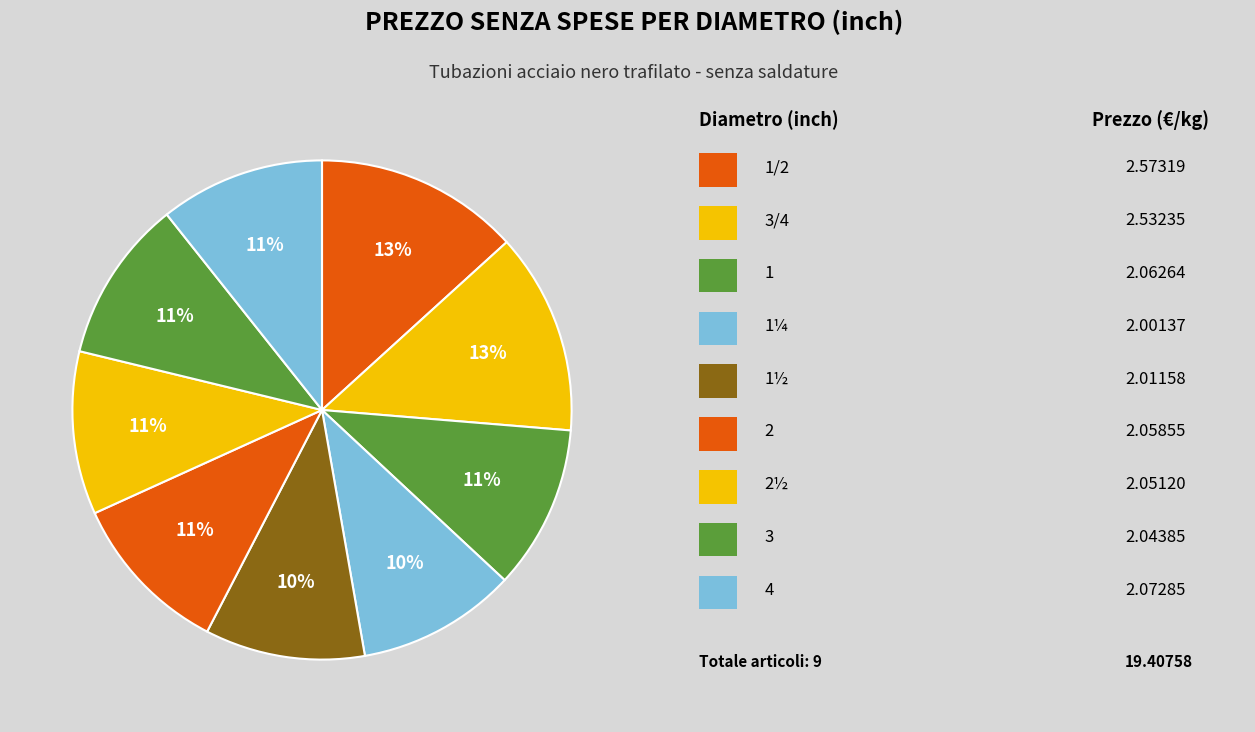

Which category has the biggest portion of the pie?

1/2